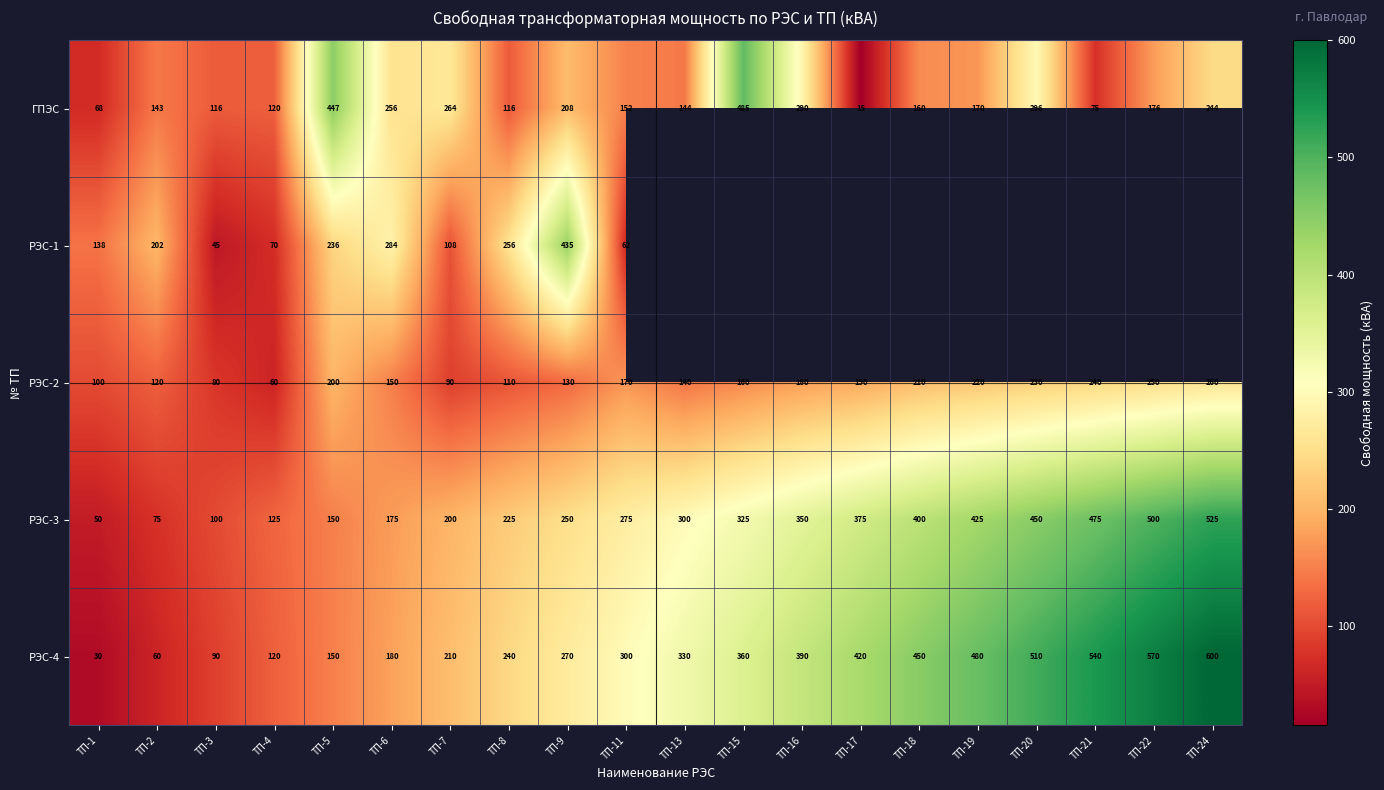

What is the highest value of the РЭС-4 series?

600